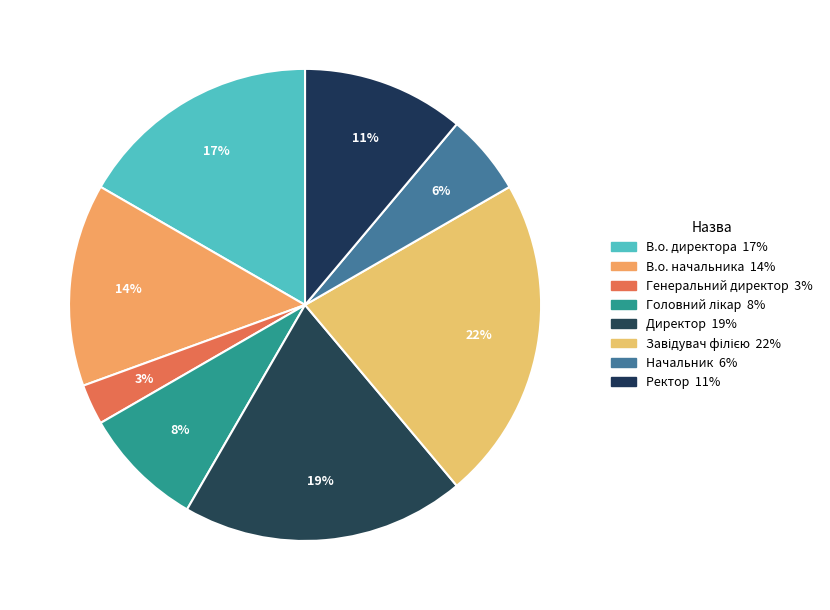

Rank the categories by value from lowest to highest.

Генеральний директор, Начальник, Головний лікар, Ректор, В.о. начальника, В.о. директора, Директор, Завідувач філією